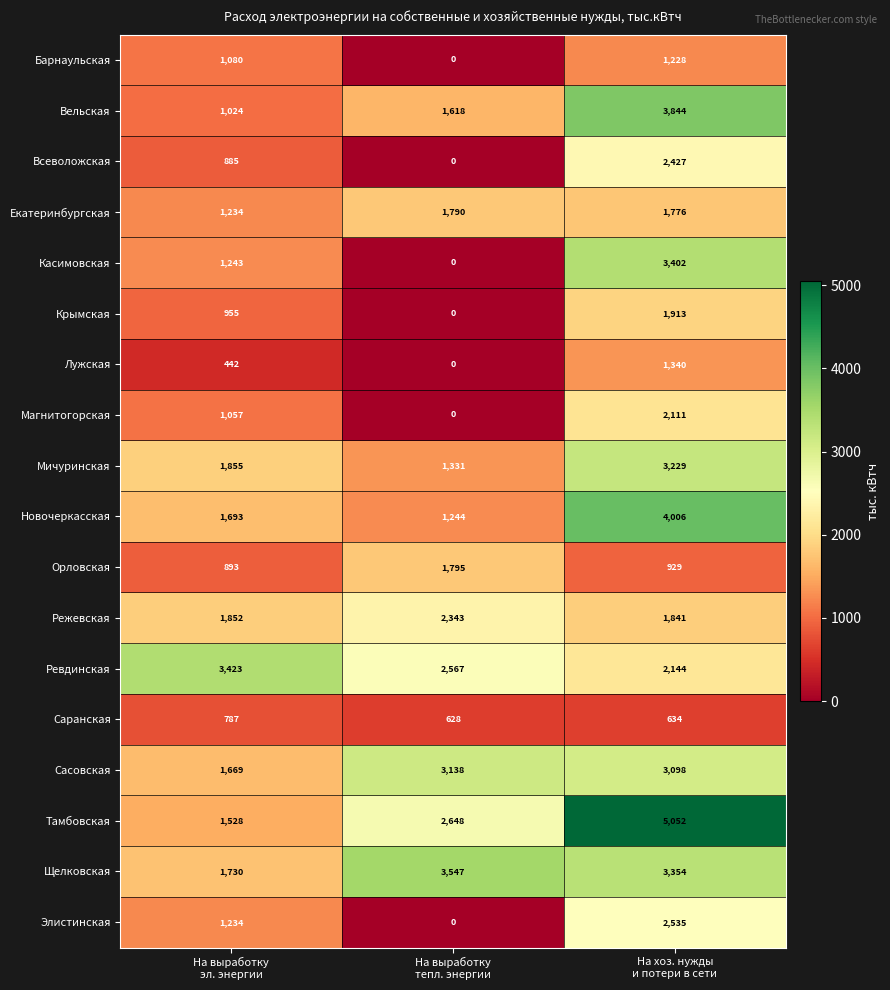

What is the difference between the second highest and minimum values in the Орловская series?

36